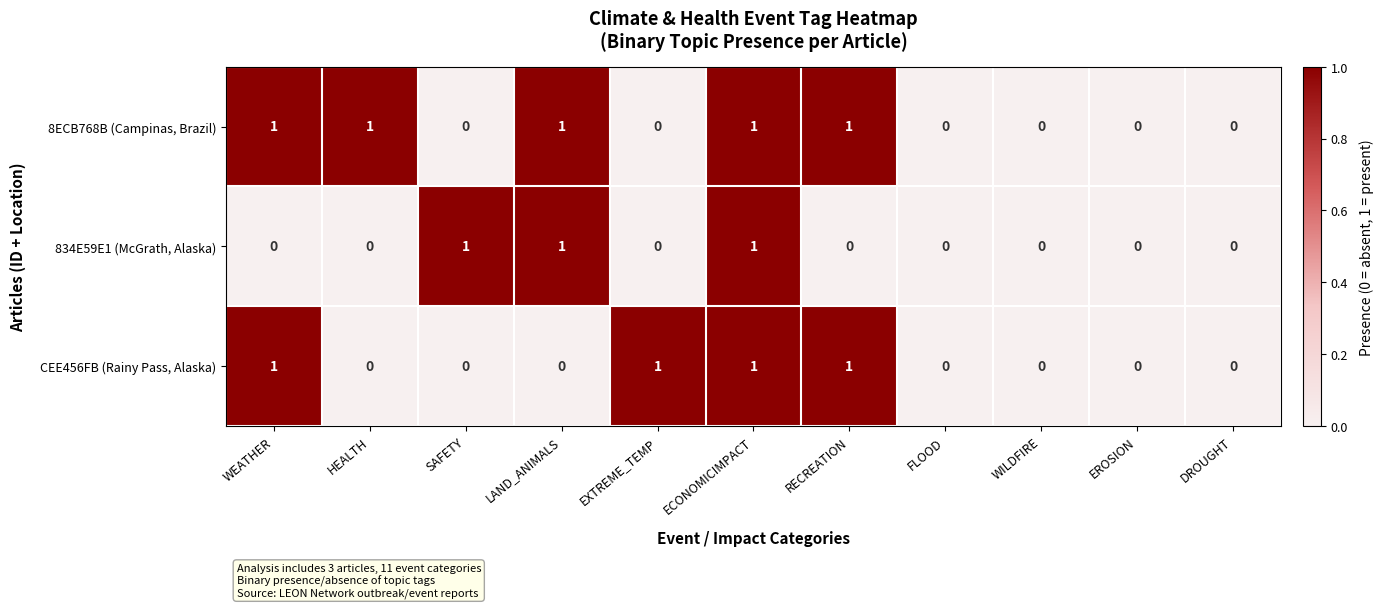

At which category is the sum across all series the highest?

ECONOMICIMPACT